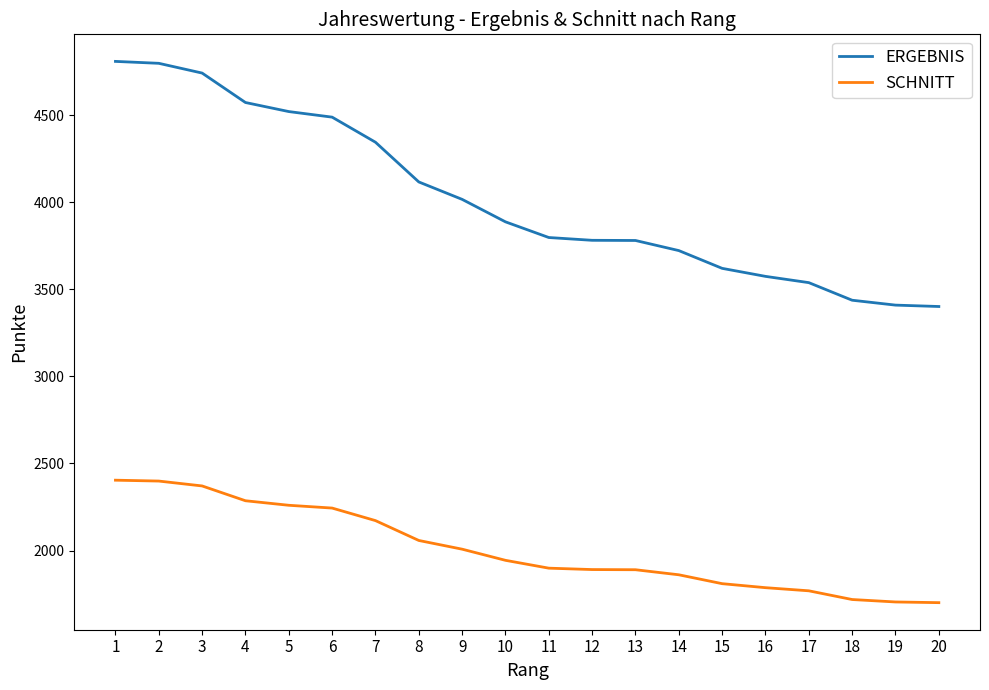

How many categories are shown in the chart?

20